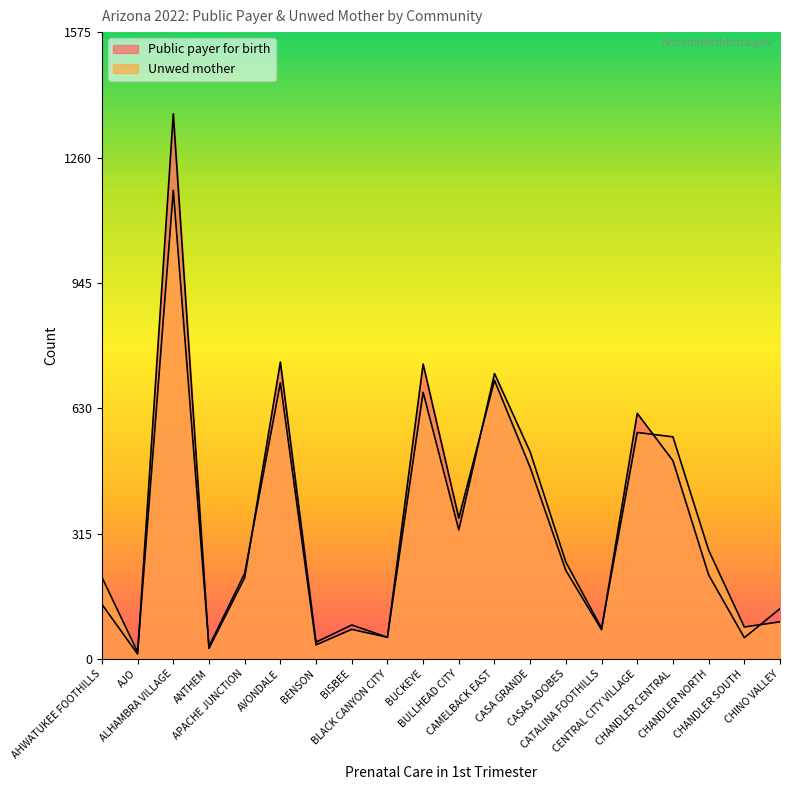

How many data points in Public payer for birth are above 211?

9